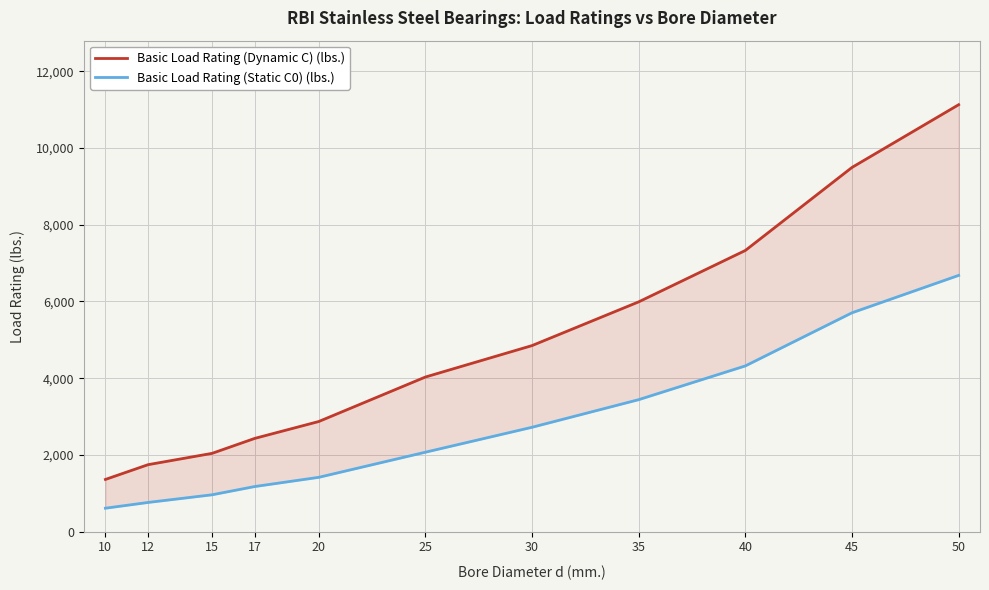

True or false: Basic Load Rating (Static C0) (lbs.) and Basic Load Rating (Dynamic C) (lbs.) intersect in this chart.

False